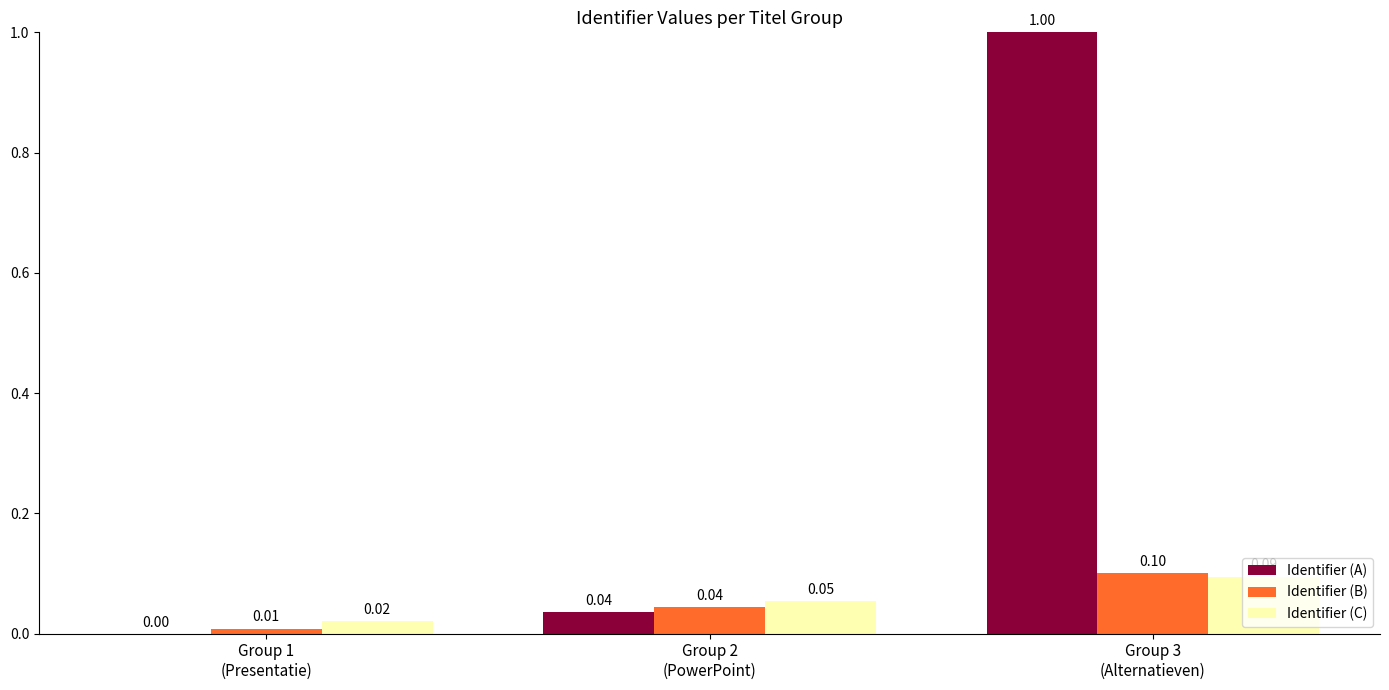

What is the spread (max minus min) of values at Group 3
(Alternatieven)?

0.9